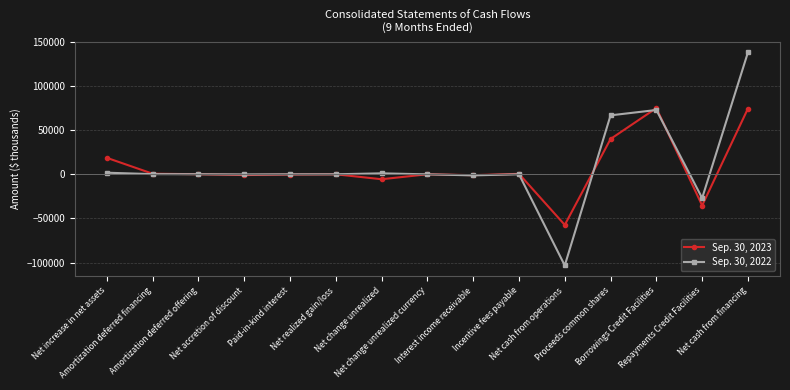

What is the label of the 3rd point from the left?

Amortization deferred offering